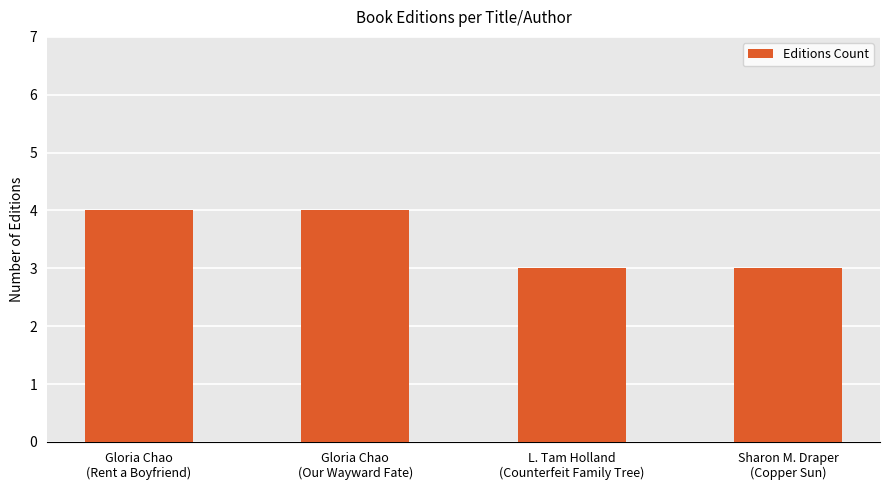

What is the value of the 1st bar from the left?

4